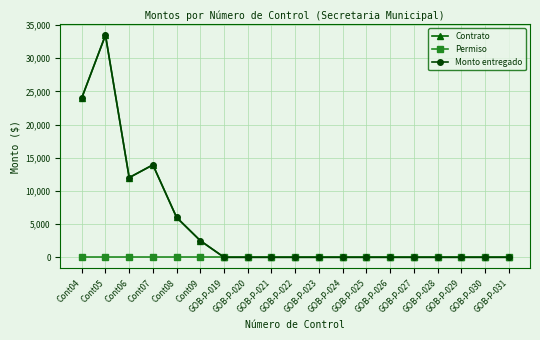

At which label is Permiso closest to 0?

Cont04